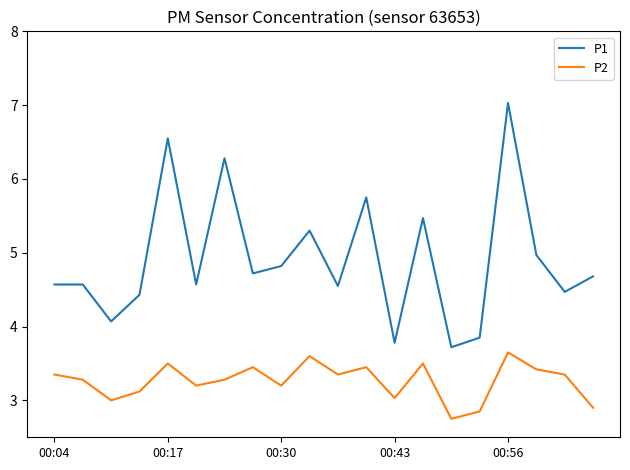

List the series in order of their peak value, lowest first.

P2, P1